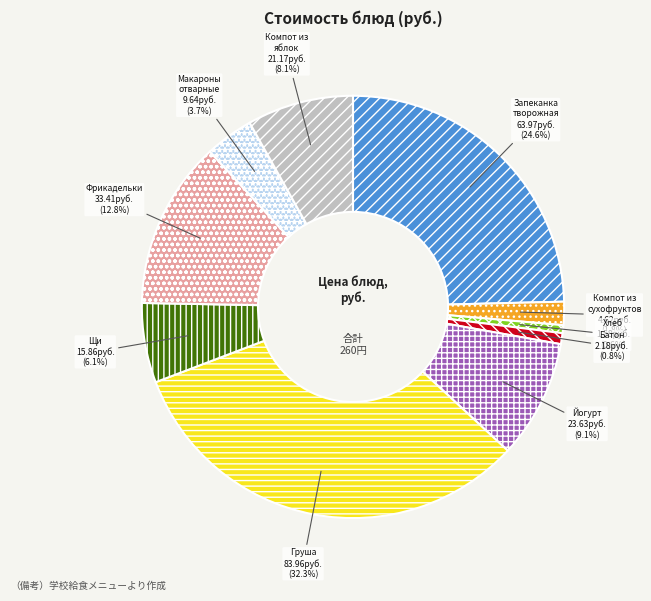

What is the largest slice in the pie chart?

Груша